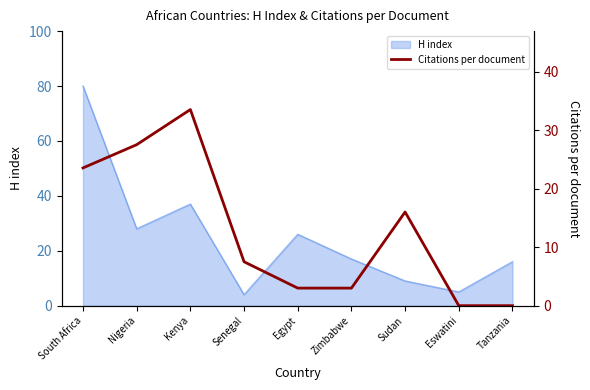

How many values are above zero?

7